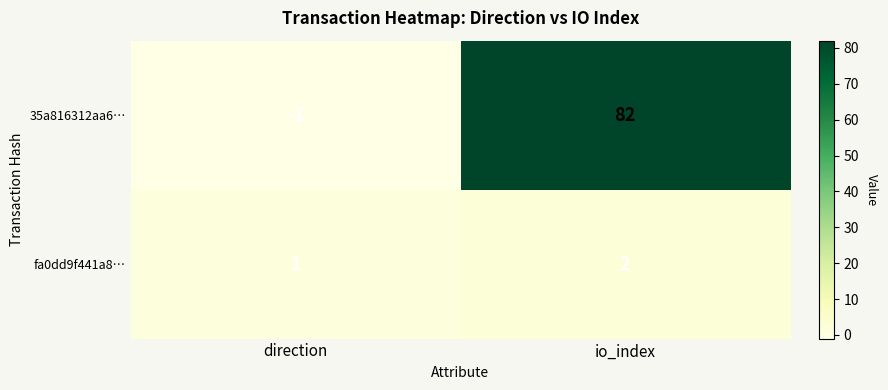

Which series has the widest spread of values?

35a816312aa6…